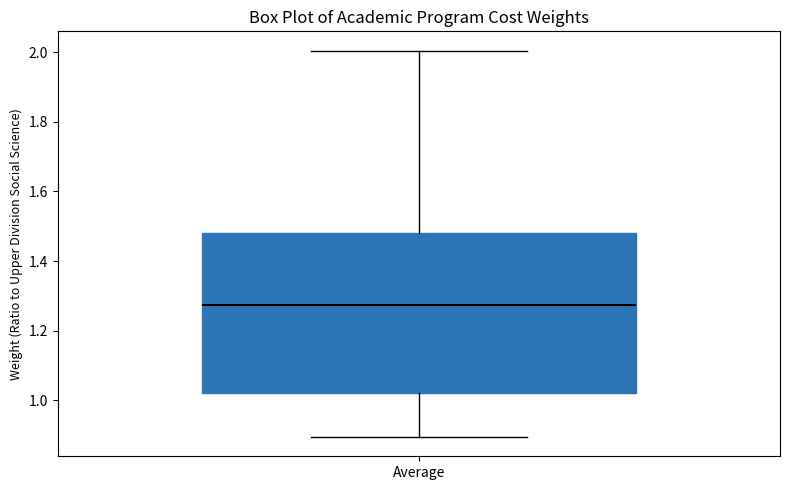

Transcribe this box plot: give where the median line is, the range the box spans, and where the two whiskers end, as read against the y-axis. The values are not printed on the chart, so give them approximately, as read against the axis.

median 1.28, box 1.02 to 1.48, whiskers 0.90 to 2.00